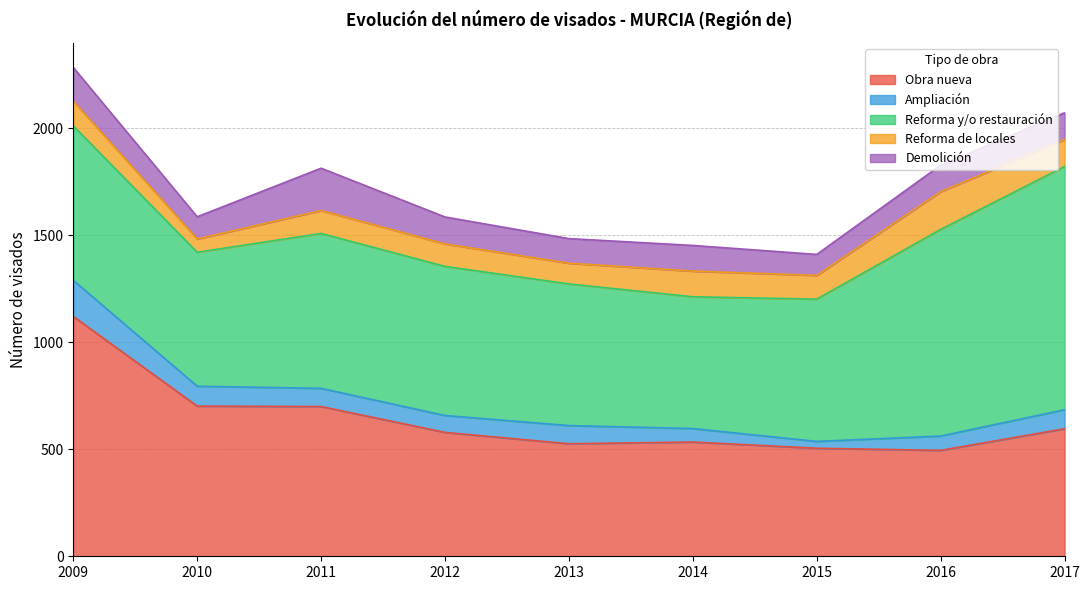

True or false: Obra nueva has a value of 373 at 2017.

False